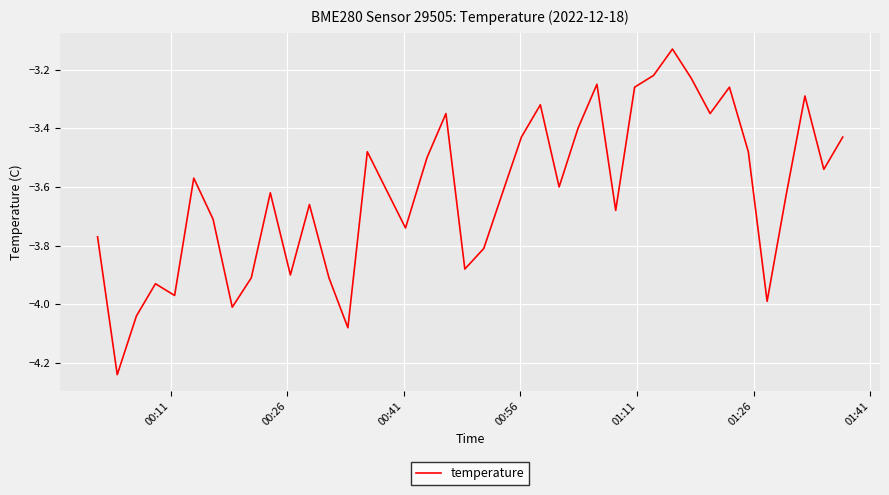

What is the difference between the maximum and minimum values?

1.1